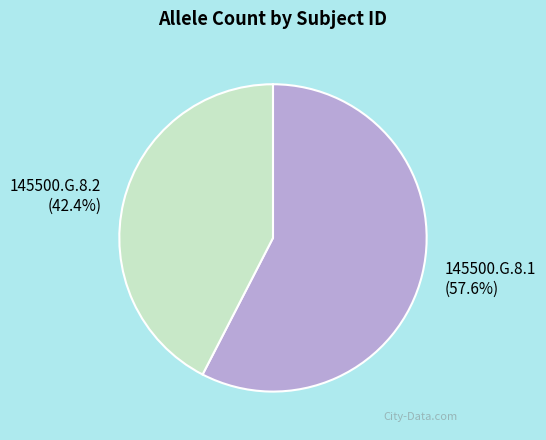

Is the sum of 145500.G.8.2 and 145500.G.8.1 greater than half?

Yes